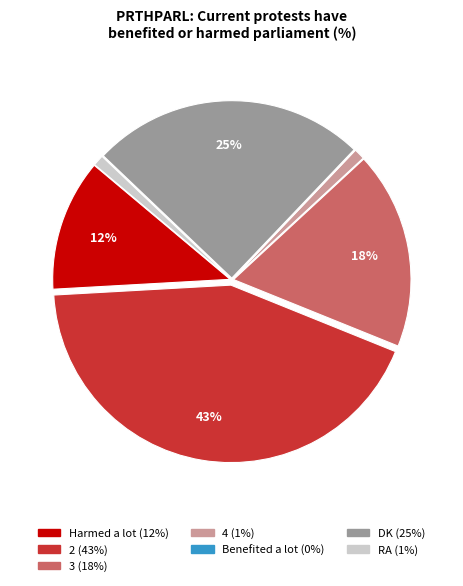

What is the ratio of the value at 2 to the value at RA?

43.0